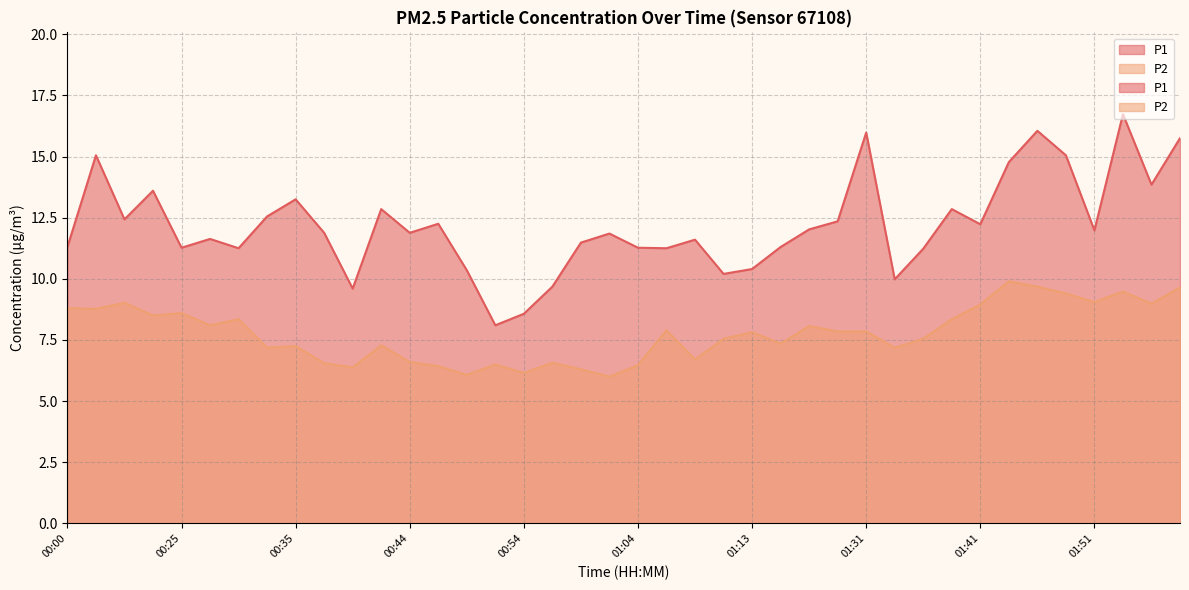

Reading left to right, transcribe all the data shown in this chart.

P1: 11.3	15.1	12.4	13.6	11.3	11.6	11.2	12.6	13.2	11.9	9.6	12.8	11.9	12.2	10.3	8.1	8.6	9.7	11.5	11.8	11.3	11.2	11.6	10.2	10.4	11.3	12.0	12.3	16.0	10.0	11.2	12.8	12.2	14.8	16.1	15.1	12.0	16.7	13.8	15.8
P2: 8.8	8.8	9.0	8.5	8.6	8.1	8.3	7.2	7.2	6.5	6.4	7.3	6.6	6.4	6.1	6.5	6.2	6.6	6.3	6.0	6.5	7.9	6.7	7.5	7.8	7.3	8.1	7.8	7.8	7.2	7.5	8.3	8.9	9.9	9.7	9.4	9.1	9.5	9.0	9.7